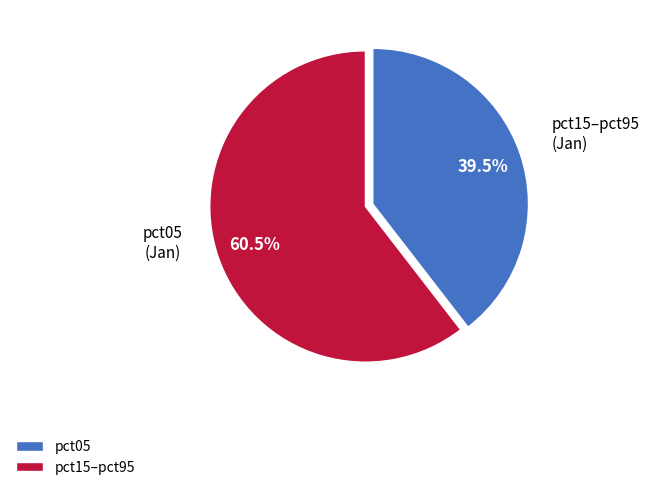

Between pct05 and pct15–pct95, which is larger?

pct15–pct95